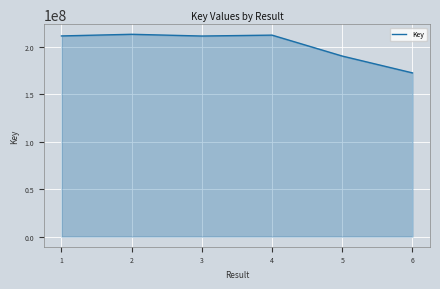

Between 6 and 5, which is larger?

5